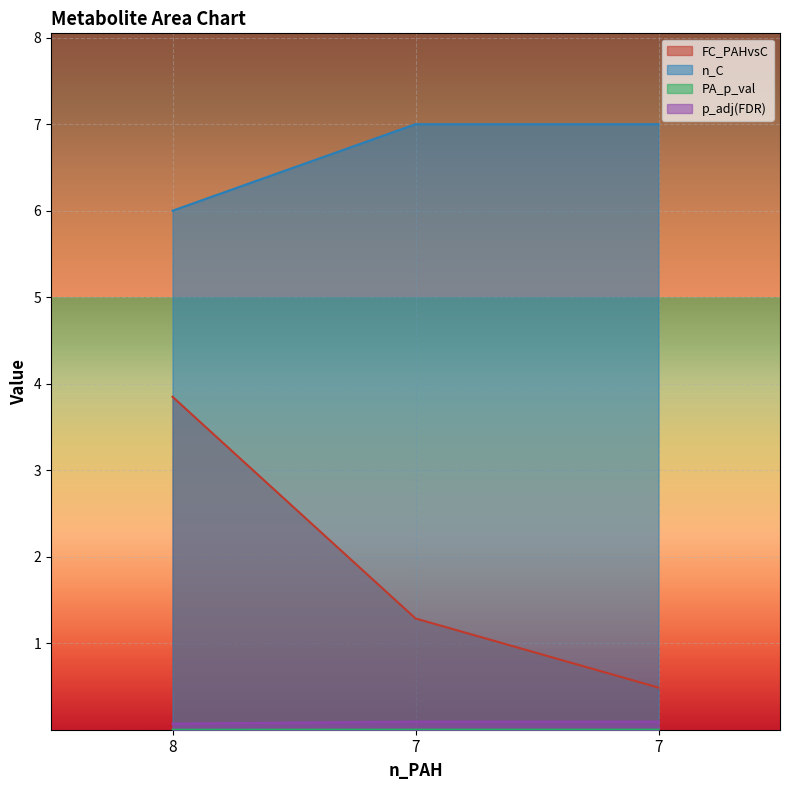

Between 7 and 7, which series saw the biggest shift?

FC_PAHvsC